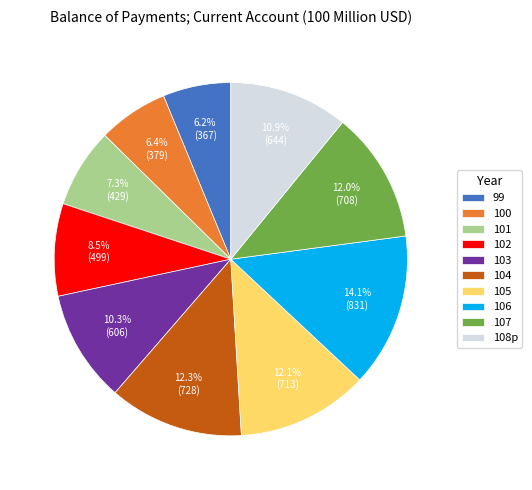

Between 102 and 106, which is larger?

106